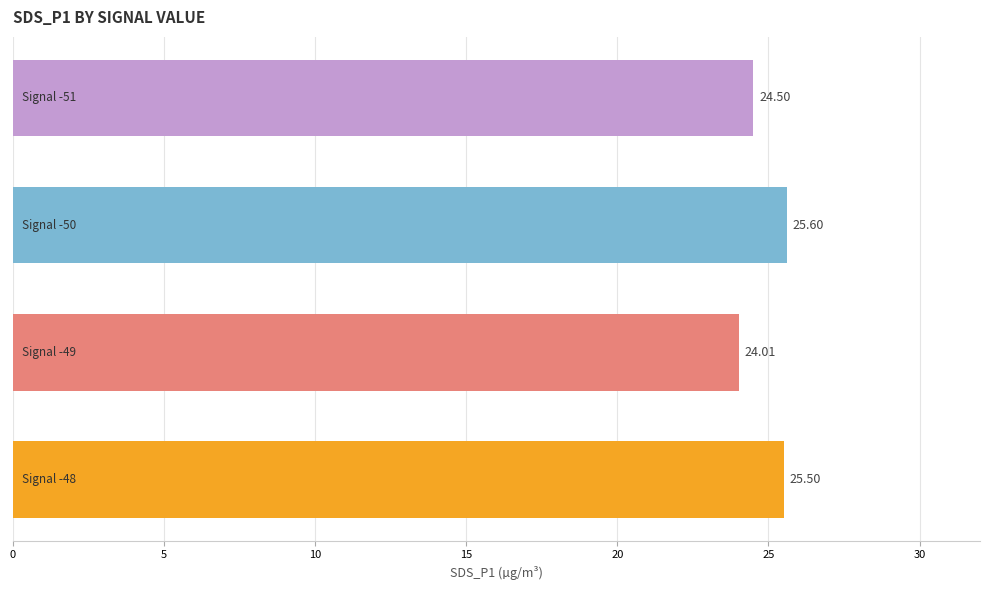

What is the average value?

24.9